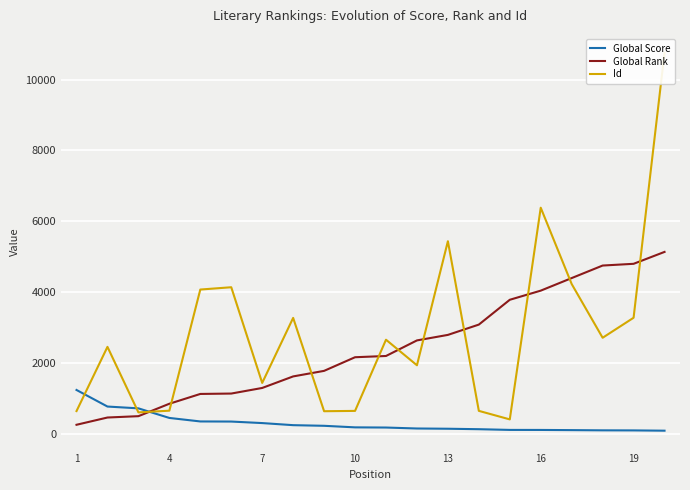

What are all the series names shown in the legend?

Global Score, Global Rank, Id